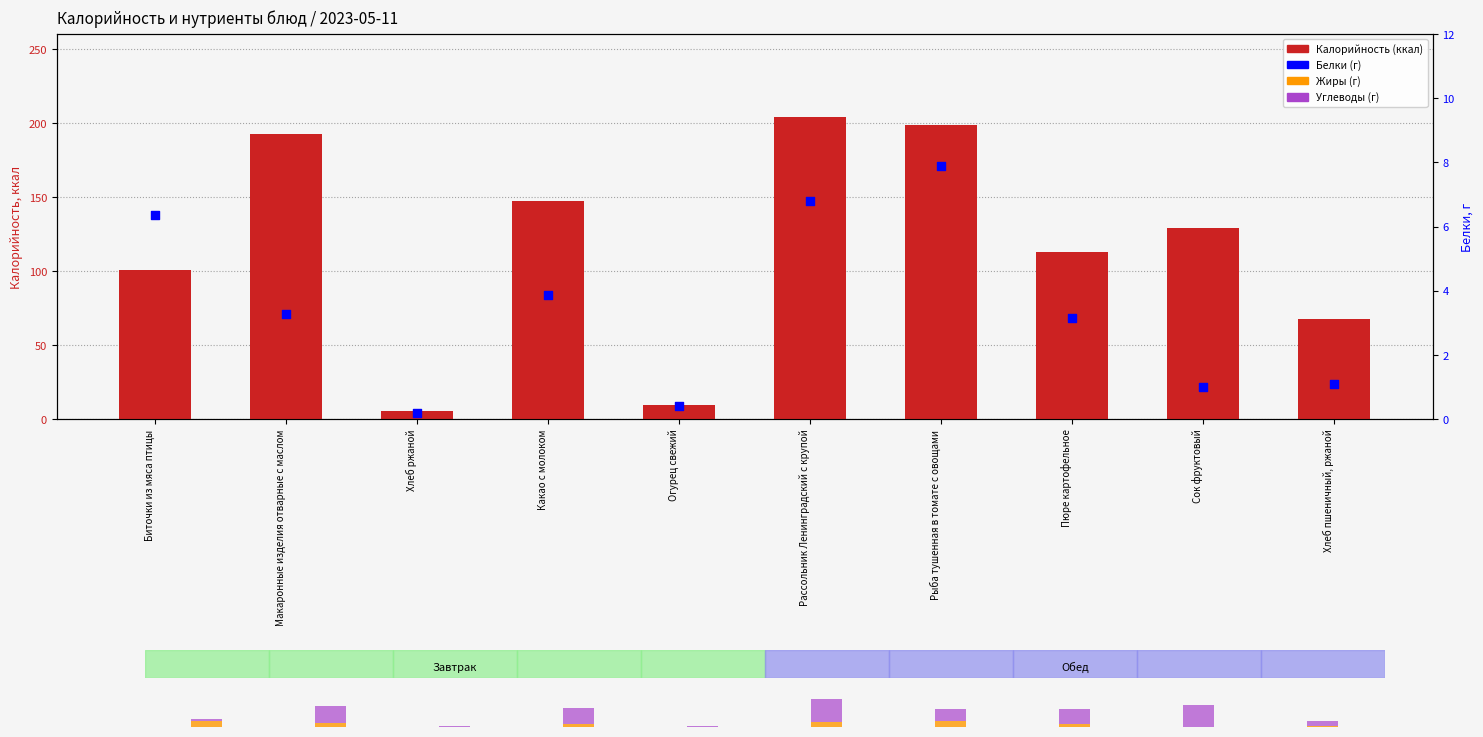

Which series has the largest Y range (max minus min)?

Калорийность (ккал)